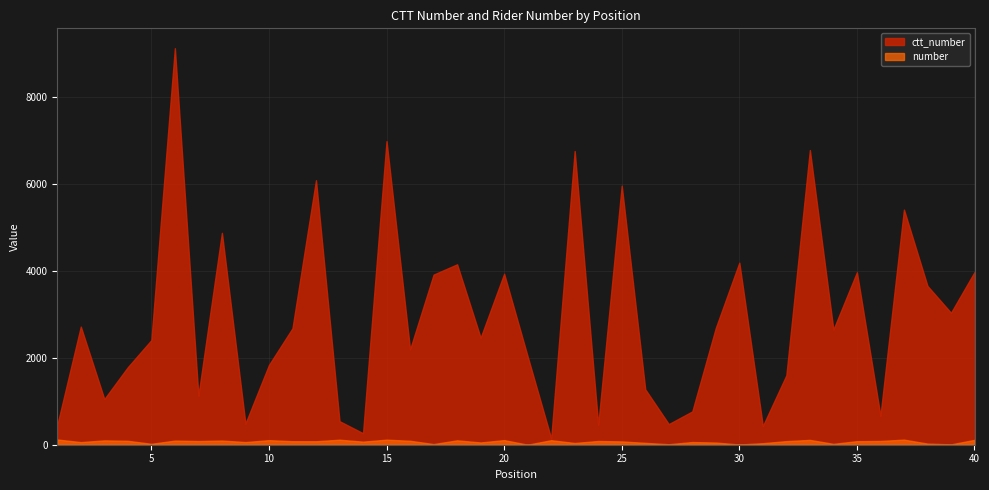

Reading left to right, extract all data points from this chart.

ctt_number: 1=453	2=2719	3=1051	4=1786	5=2408	6=9129	7=1129	8=4878	9=487	10=1836	11=2681	12=6089	13=542	14=265	15=6990	16=2194	17=3916	18=4153	19=2463	20=3936	21=2031	22=145	23=6761	24=460	25=5965	26=1276	27=475	28=767	29=2689	30=4191	31=431	32=1599	33=6783	34=2650	35=3971	36=667	37=5413	38=3656	39=3038	40=3975
number: 1=120	2=60	3=100	4=90	5=21	6=95	7=85	8=96	9=61	10=105	11=81	12=80	13=115	14=71	15=116	16=91	17=15	18=101	19=52	20=106	21=1	22=104	23=40	24=86	25=76	26=43	27=11	28=62	29=50	30=5	31=35	32=83	33=111	34=20	35=82	36=87	37=117	38=26	39=8	40=112